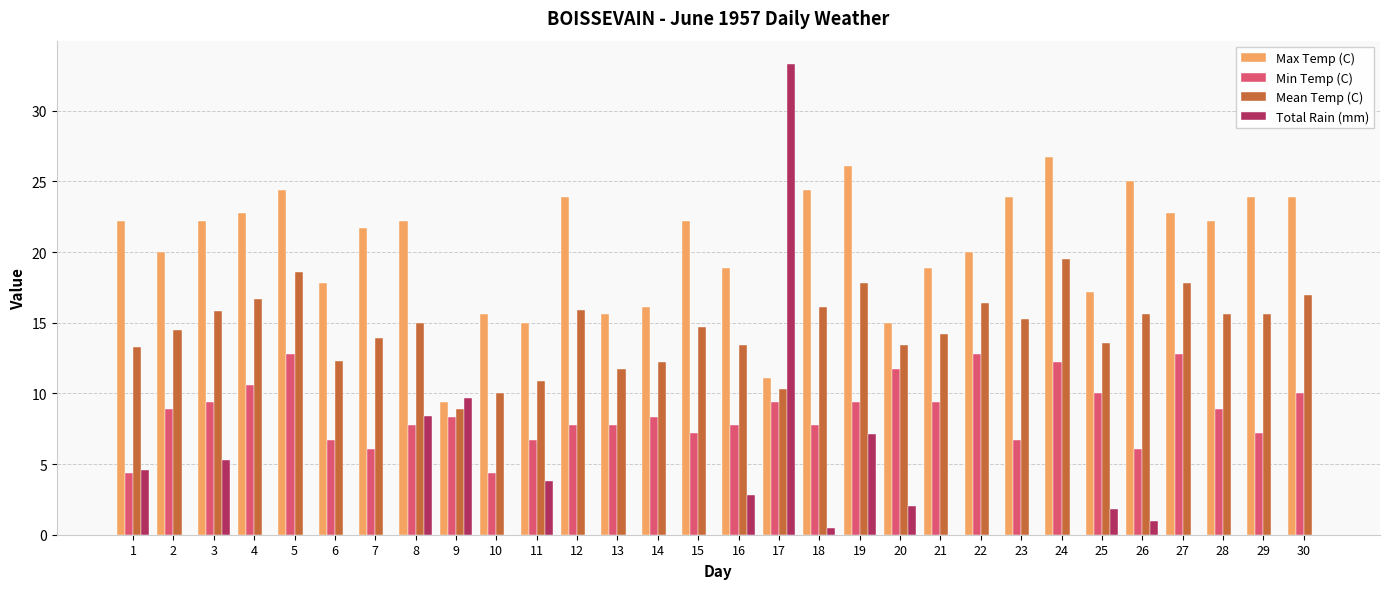

What is the sum of the Max Temp (C) values at 22 and 10?

35.6